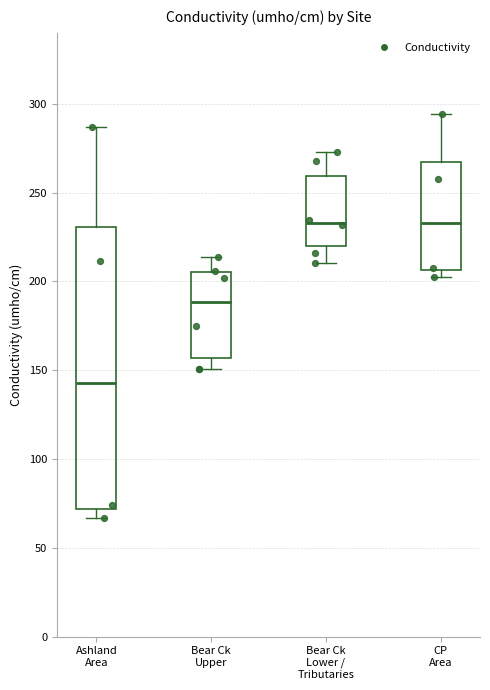

Where does the lower whisker of the box for Bear Ck Upper end on the y-axis? The values are not printed on the chart, so give them approximately, as read against the axis.

150